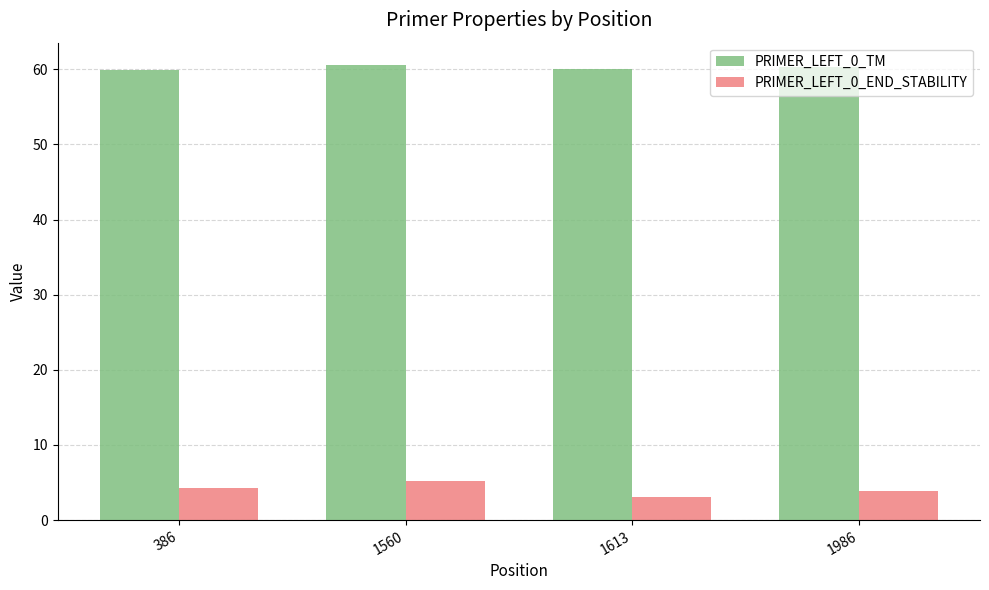

Read the PRIMER_LEFT_0_END_STABILITY value at 1986.

3.9